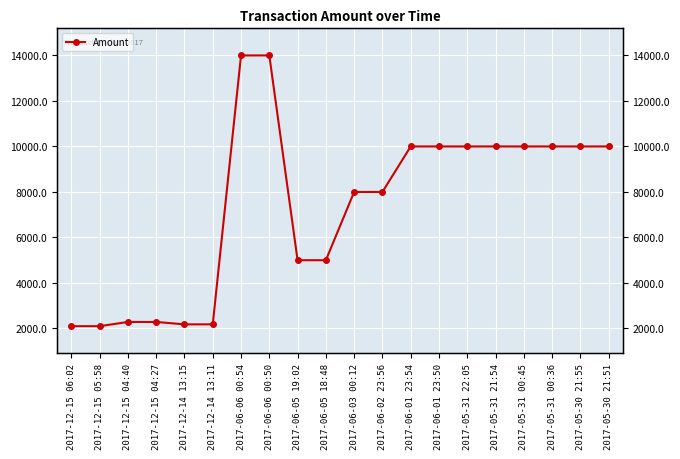

Between 2017-12-15 06:02 and 2017-06-01 23:54, which is larger?

2017-06-01 23:54